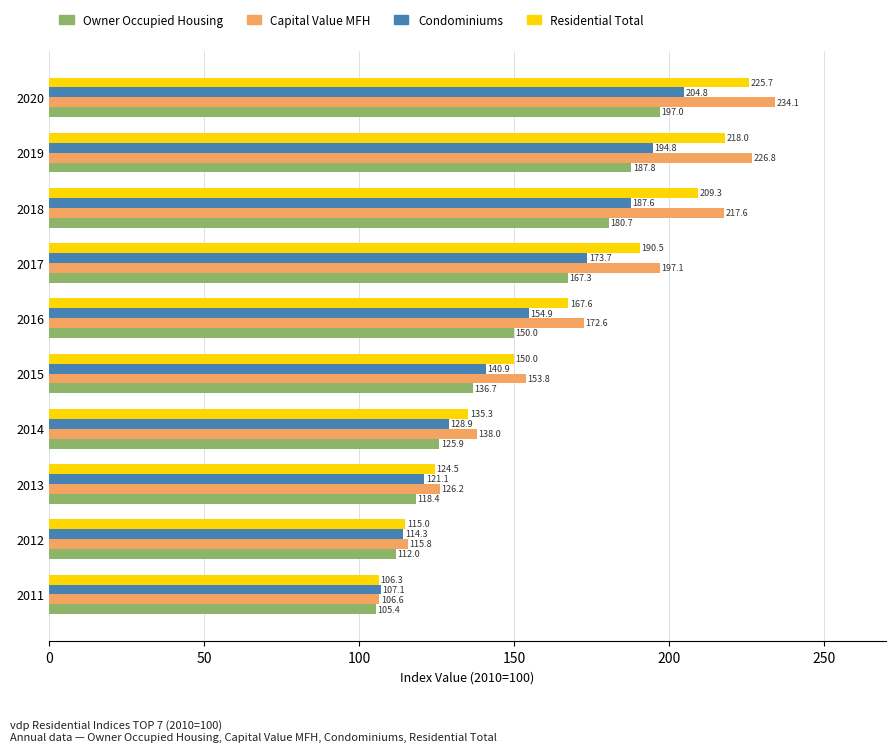

What is the difference between the maximum and second lowest values in the Residential Total series?

110.8